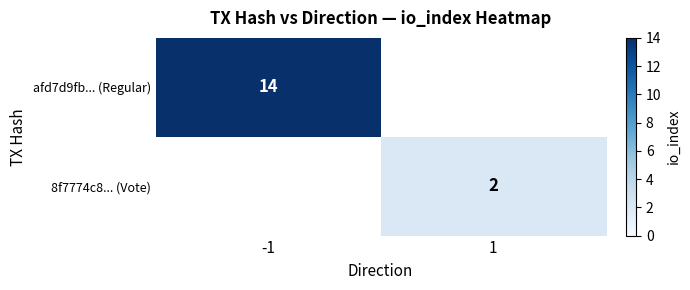

Is the value of 8f7774c8... (Vote) at 1 greater than the value of afd7d9fb... (Regular) at -1?

No